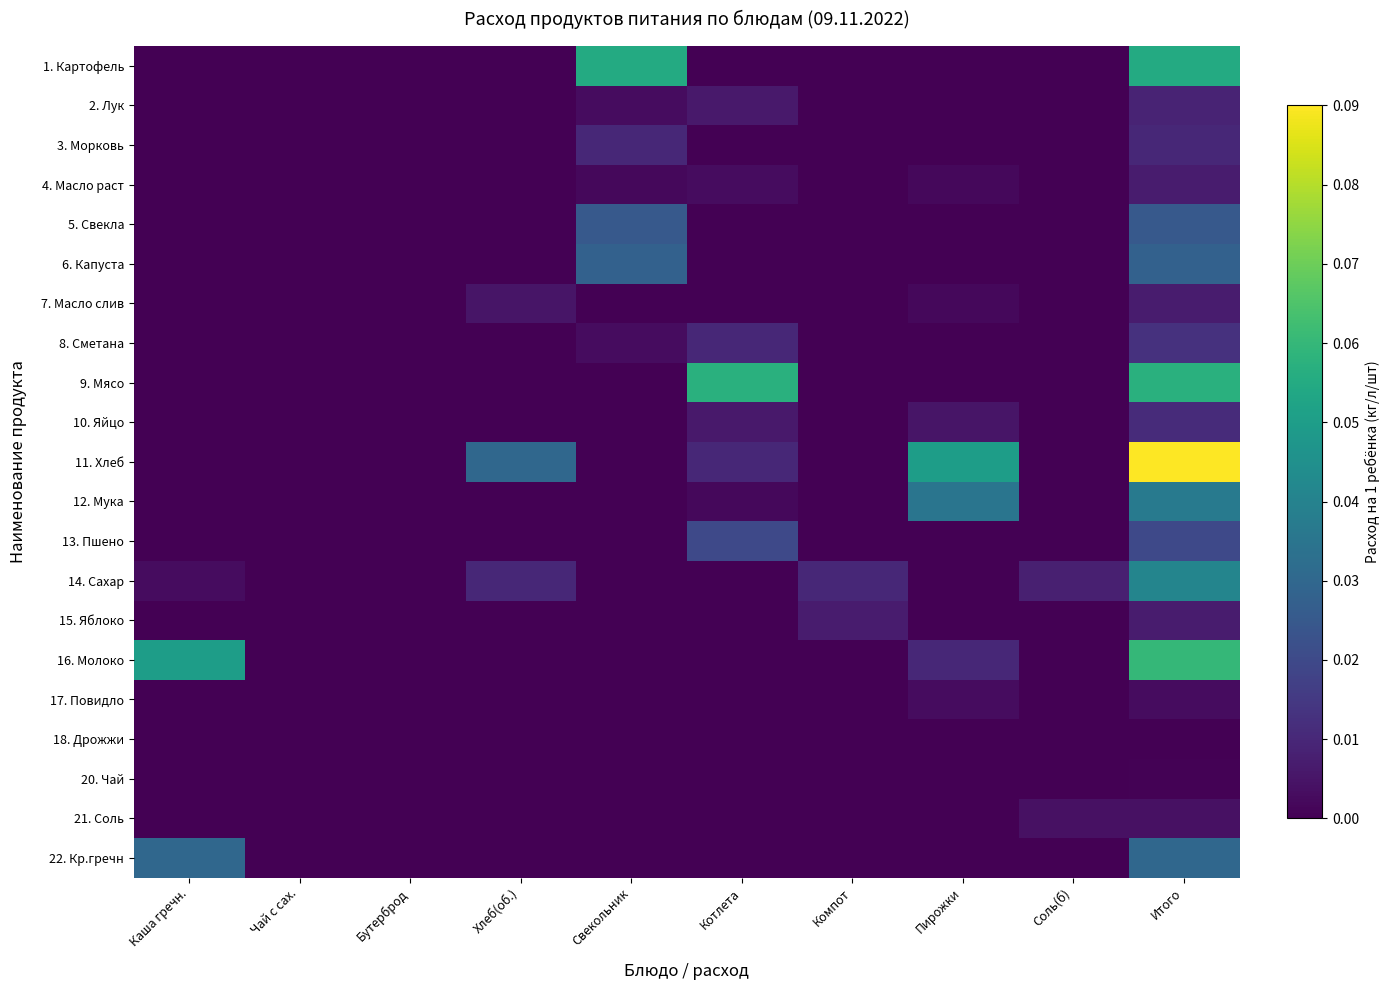

Reading right to left, what are all the values shown in this chart?

1. Картофель: Итого=0.1	Соль(б)=0.0	Пирожки=0.0	Компот=0.0	Котлета=0.0	Свекольник=0.1	Хлеб(об.)=0.0	Бутерброд=0.0	Чай с сах.=0.0	Каша гречн.=0.0
2. Лук: Итого=0.0	Соль(б)=0.0	Пирожки=0.0	Компот=0.0	Котлета=0.0	Свекольник=0.0	Хлеб(об.)=0.0	Бутерброд=0.0	Чай с сах.=0.0	Каша гречн.=0.0
3. Морковь: Итого=0.0	Соль(б)=0.0	Пирожки=0.0	Компот=0.0	Котлета=0.0	Свекольник=0.0	Хлеб(об.)=0.0	Бутерброд=0.0	Чай с сах.=0.0	Каша гречн.=0.0
4. Масло раст: Итого=0.0	Соль(б)=0.0	Пирожки=0.0	Компот=0.0	Котлета=0.0	Свекольник=0.0	Хлеб(об.)=0.0	Бутерброд=0.0	Чай с сах.=0.0	Каша гречн.=0.0
5. Свекла: Итого=0.0	Соль(б)=0.0	Пирожки=0.0	Компот=0.0	Котлета=0.0	Свекольник=0.0	Хлеб(об.)=0.0	Бутерброд=0.0	Чай с сах.=0.0	Каша гречн.=0.0
6. Капуста: Итого=0.0	Соль(б)=0.0	Пирожки=0.0	Компот=0.0	Котлета=0.0	Свекольник=0.0	Хлеб(об.)=0.0	Бутерброд=0.0	Чай с сах.=0.0	Каша гречн.=0.0
7. Масло слив: Итого=0.0	Соль(б)=0.0	Пирожки=0.0	Компот=0.0	Котлета=0.0	Свекольник=0.0	Хлеб(об.)=0.0	Бутерброд=0.0	Чай с сах.=0.0	Каша гречн.=0.0
8. Сметана: Итого=0.0	Соль(б)=0.0	Пирожки=0.0	Компот=0.0	Котлета=0.0	Свекольник=0.0	Хлеб(об.)=0.0	Бутерброд=0.0	Чай с сах.=0.0	Каша гречн.=0.0
9. Мясо: Итого=0.1	Соль(б)=0.0	Пирожки=0.0	Компот=0.0	Котлета=0.1	Свекольник=0.0	Хлеб(об.)=0.0	Бутерброд=0.0	Чай с сах.=0.0	Каша гречн.=0.0
10. Яйцо: Итого=0.0	Соль(б)=0.0	Пирожки=0.0	Компот=0.0	Котлета=0.0	Свекольник=0.0	Хлеб(об.)=0.0	Бутерброд=0.0	Чай с сах.=0.0	Каша гречн.=0.0
11. Хлеб: Итого=0.1	Соль(б)=0.0	Пирожки=0.1	Компот=0.0	Котлета=0.0	Свекольник=0.0	Хлеб(об.)=0.0	Бутерброд=0.0	Чай с сах.=0.0	Каша гречн.=0.0
12. Мука: Итого=0.0	Соль(б)=0.0	Пирожки=0.0	Компот=0.0	Котлета=0.0	Свекольник=0.0	Хлеб(об.)=0.0	Бутерброд=0.0	Чай с сах.=0.0	Каша гречн.=0.0
13. Пшено: Итого=0.0	Соль(б)=0.0	Пирожки=0.0	Компот=0.0	Котлета=0.0	Свекольник=0.0	Хлеб(об.)=0.0	Бутерброд=0.0	Чай с сах.=0.0	Каша гречн.=0.0
14. Сахар: Итого=0.0	Соль(б)=0.0	Пирожки=0.0	Компот=0.0	Котлета=0.0	Свекольник=0.0	Хлеб(об.)=0.0	Бутерброд=0.0	Чай с сах.=0.0	Каша гречн.=0.0
15. Яблоко: Итого=0.0	Соль(б)=0.0	Пирожки=0.0	Компот=0.0	Котлета=0.0	Свекольник=0.0	Хлеб(об.)=0.0	Бутерброд=0.0	Чай с сах.=0.0	Каша гречн.=0.0
16. Молоко: Итого=0.1	Соль(б)=0.0	Пирожки=0.0	Компот=0.0	Котлета=0.0	Свекольник=0.0	Хлеб(об.)=0.0	Бутерброд=0.0	Чай с сах.=0.0	Каша гречн.=0.1
17. Повидло: Итого=0.0	Соль(б)=0.0	Пирожки=0.0	Компот=0.0	Котлета=0.0	Свекольник=0.0	Хлеб(об.)=0.0	Бутерброд=0.0	Чай с сах.=0.0	Каша гречн.=0.0
18. Дрожжи: Итого=0.0	Соль(б)=0.0	Пирожки=0.0	Компот=0.0	Котлета=0.0	Свекольник=0.0	Хлеб(об.)=0.0	Бутерброд=0.0	Чай с сах.=0.0	Каша гречн.=0.0
20. Чай: Итого=0.0	Соль(б)=0.0	Пирожки=0.0	Компот=0.0	Котлета=0.0	Свекольник=0.0	Хлеб(об.)=0.0	Бутерброд=0.0	Чай с сах.=0.0	Каша гречн.=0.0
21. Соль: Итого=0.0	Соль(б)=0.0	Пирожки=0.0	Компот=0.0	Котлета=0.0	Свекольник=0.0	Хлеб(об.)=0.0	Бутерброд=0.0	Чай с сах.=0.0	Каша гречн.=0.0
22. Кр.гречн: Итого=0.0	Соль(б)=0.0	Пирожки=0.0	Компот=0.0	Котлета=0.0	Свекольник=0.0	Хлеб(об.)=0.0	Бутерброд=0.0	Чай с сах.=0.0	Каша гречн.=0.0